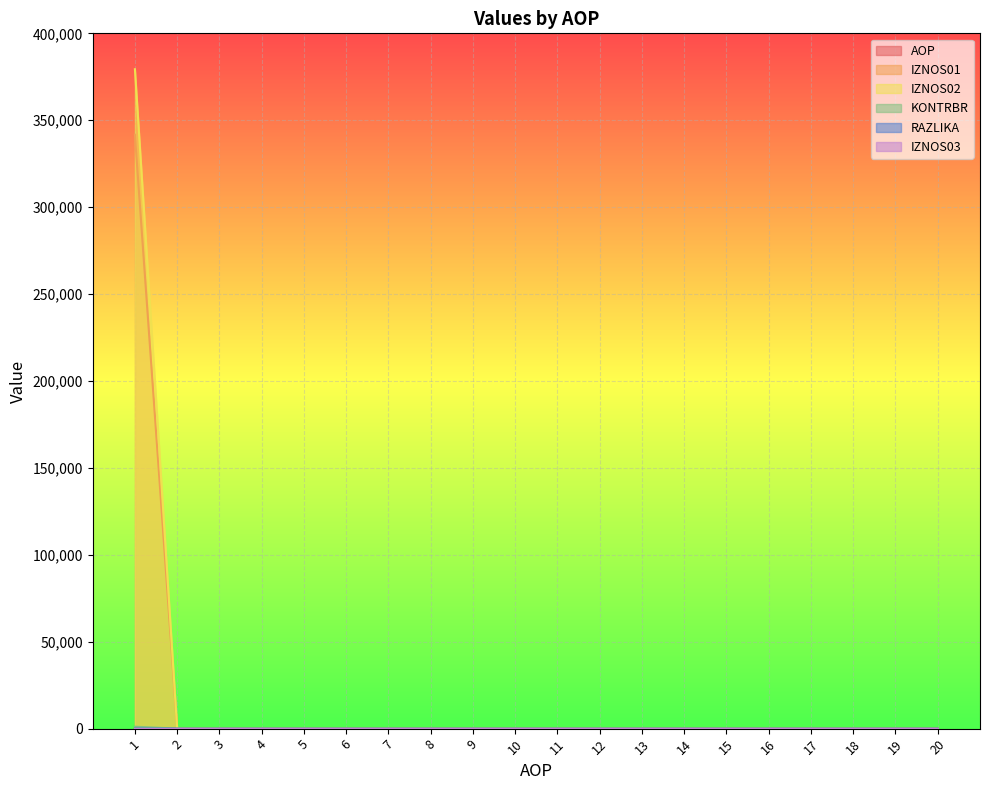

Is the value of IZNOS01 at 15 greater than the value of AOP at 13?

No